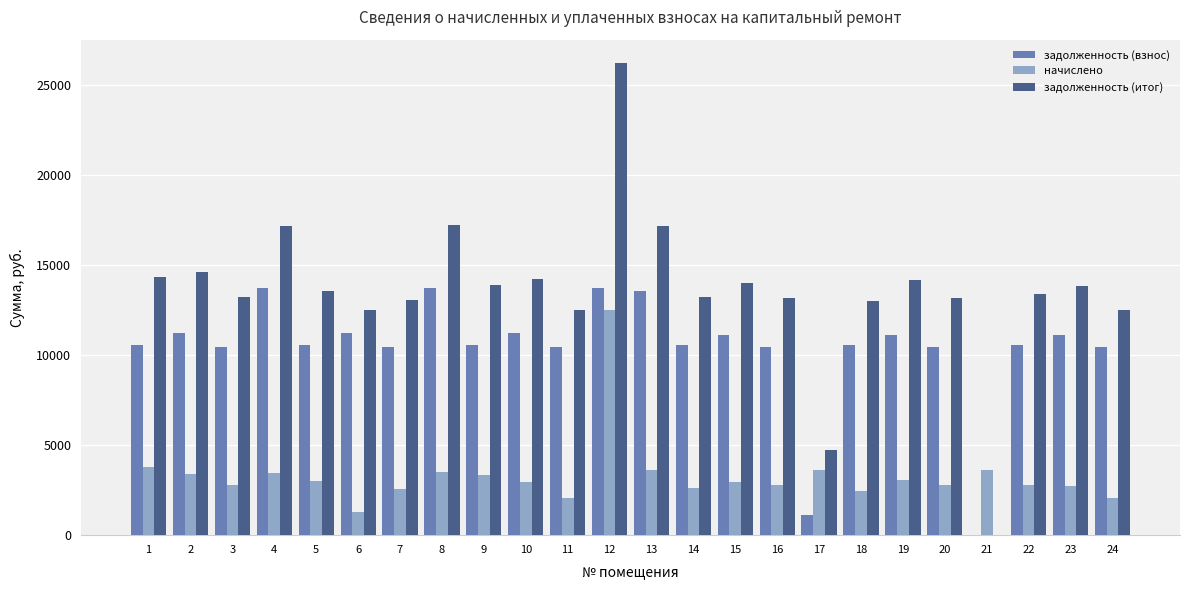

Count the number of categories in the chart.

24